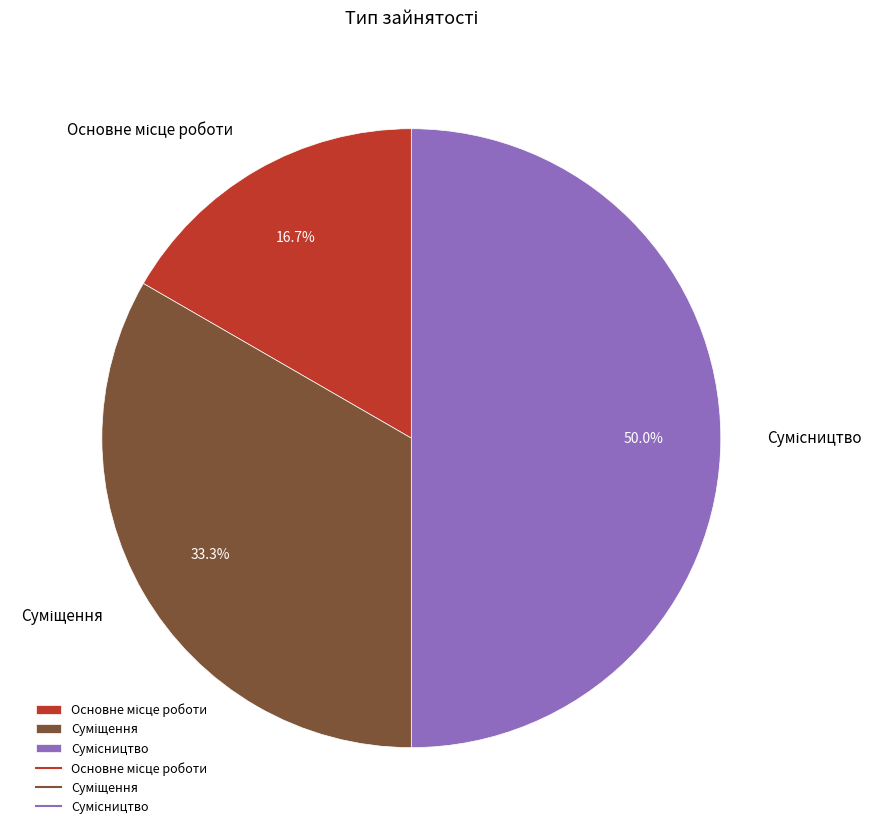

Count the number of slices in the pie.

3